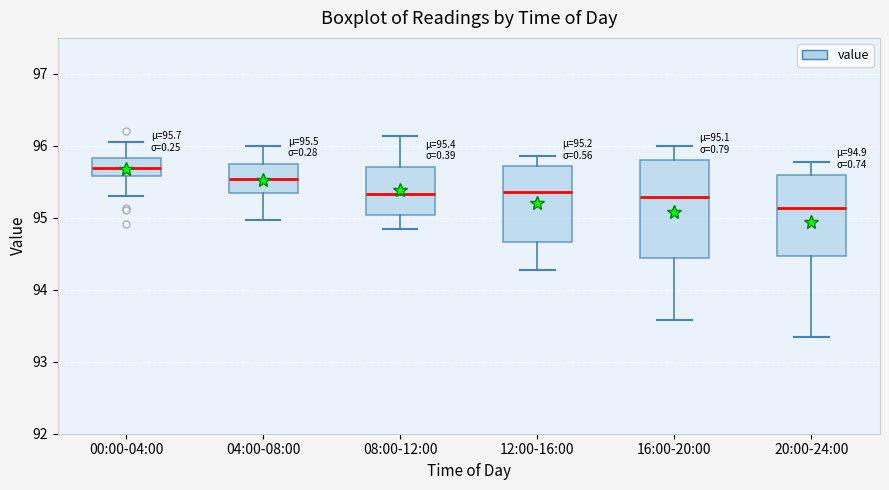

Comparing the boxes themselves (not the whiskers), which one is the tallest?

16:00-20:00